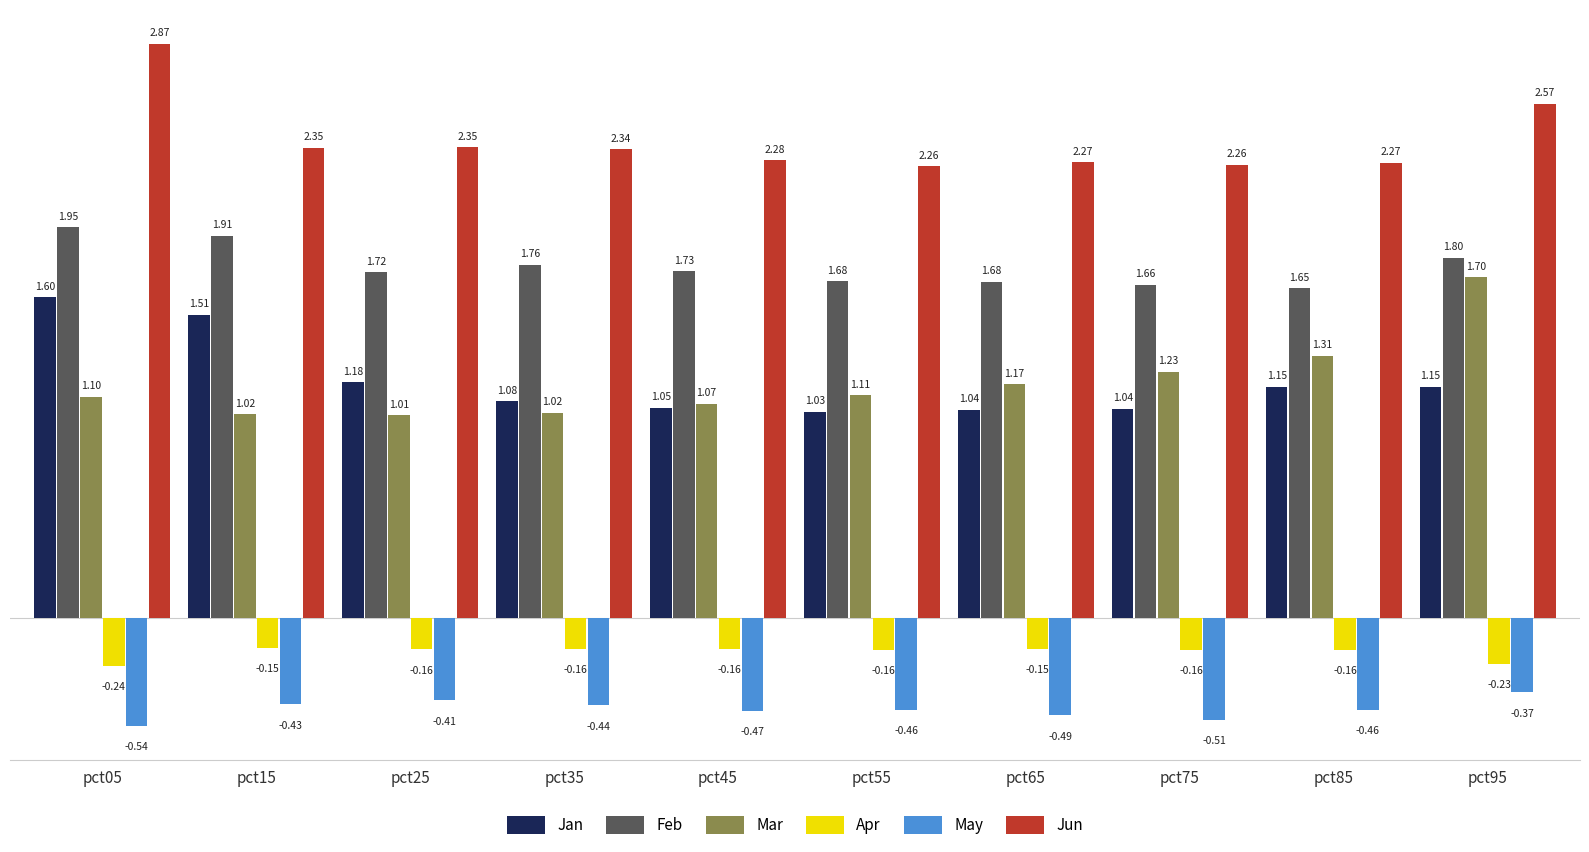

What is the sum of all Mar values?

11.7